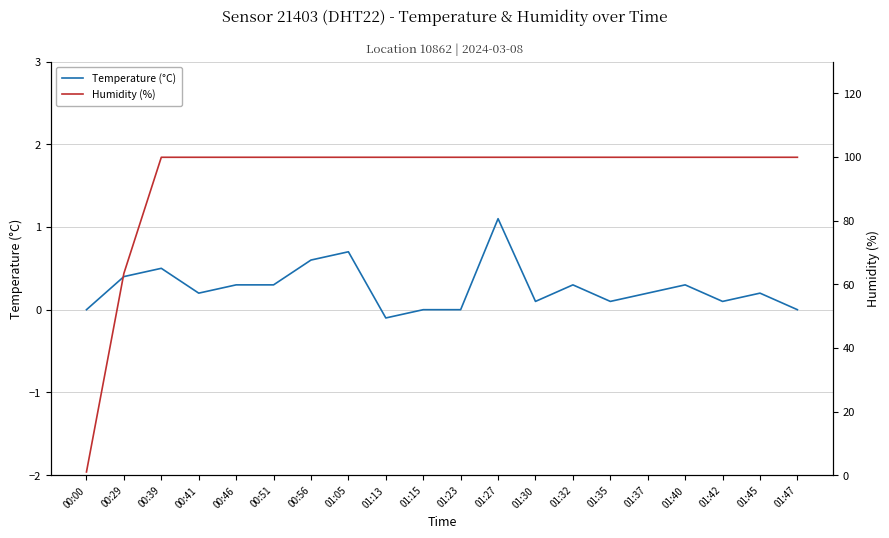

Is the value of Humidity (%) at 01:13 greater than the value of Temperature (°C) at 01:37?

Yes